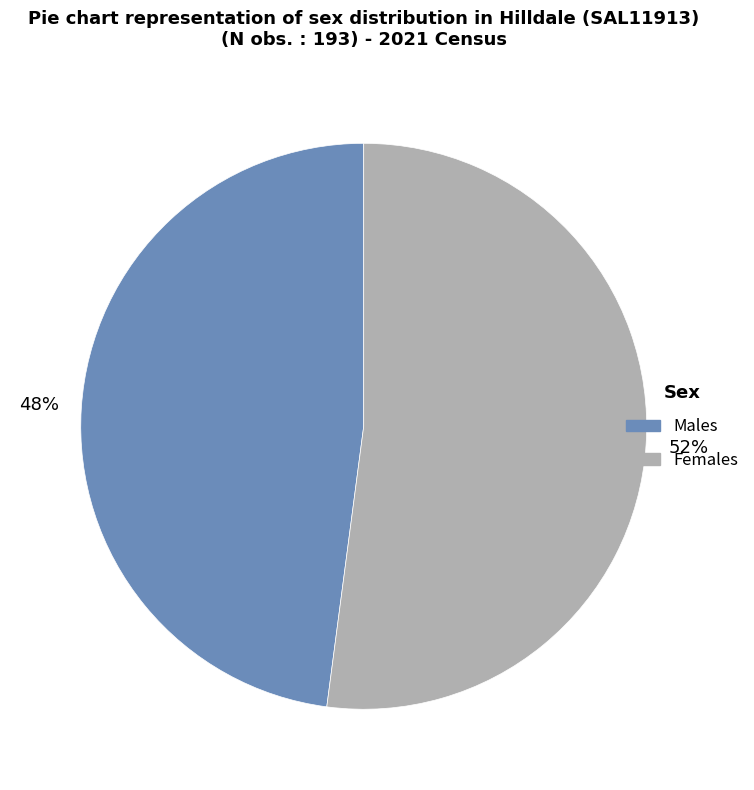

To the nearest percent, what is the difference between the largest and smallest slice percentages?

4%